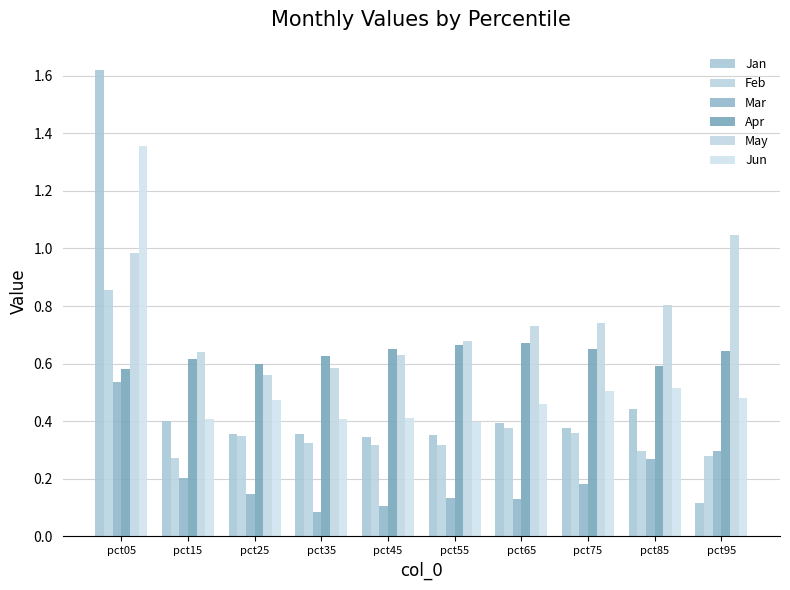

At which label is Jan closest to 0?

pct95